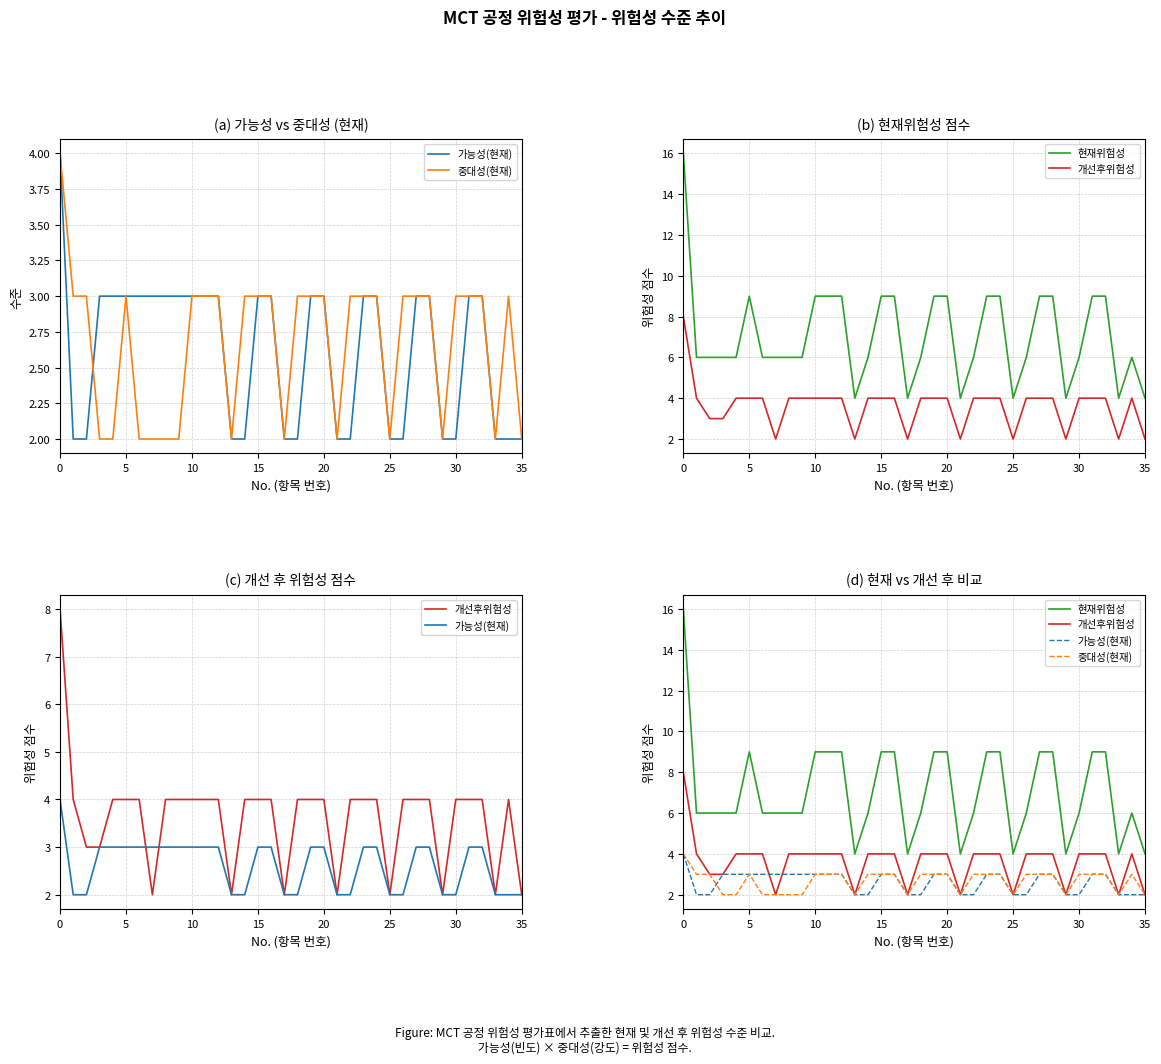

Reading left to right, what are all the values shown in this chart?

가능성(현재): 4	2	2	3	3	3	3	3	3	3	3	3	3	2	2	3	3	2	2	3	3	2	2	3	3	2	2	3	3	2	2	3	3	2	2	2
중대성(현재): 4	3	3	2	2	3	2	2	2	2	3	3	3	2	3	3	3	2	3	3	3	2	3	3	3	2	3	3	3	2	3	3	3	2	3	2
현재위험성: 16	6	6	6	6	9	6	6	6	6	9	9	9	4	6	9	9	4	6	9	9	4	6	9	9	4	6	9	9	4	6	9	9	4	6	4
개선후위험성: 8	4	3	3	4	4	4	2	4	4	4	4	4	2	4	4	4	2	4	4	4	2	4	4	4	2	4	4	4	2	4	4	4	2	4	2